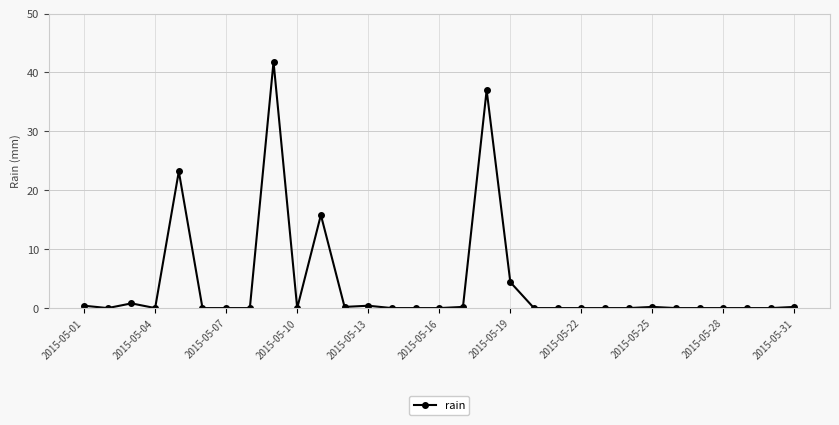

True or false: there are more than 1 points higher than both neighbors.

True